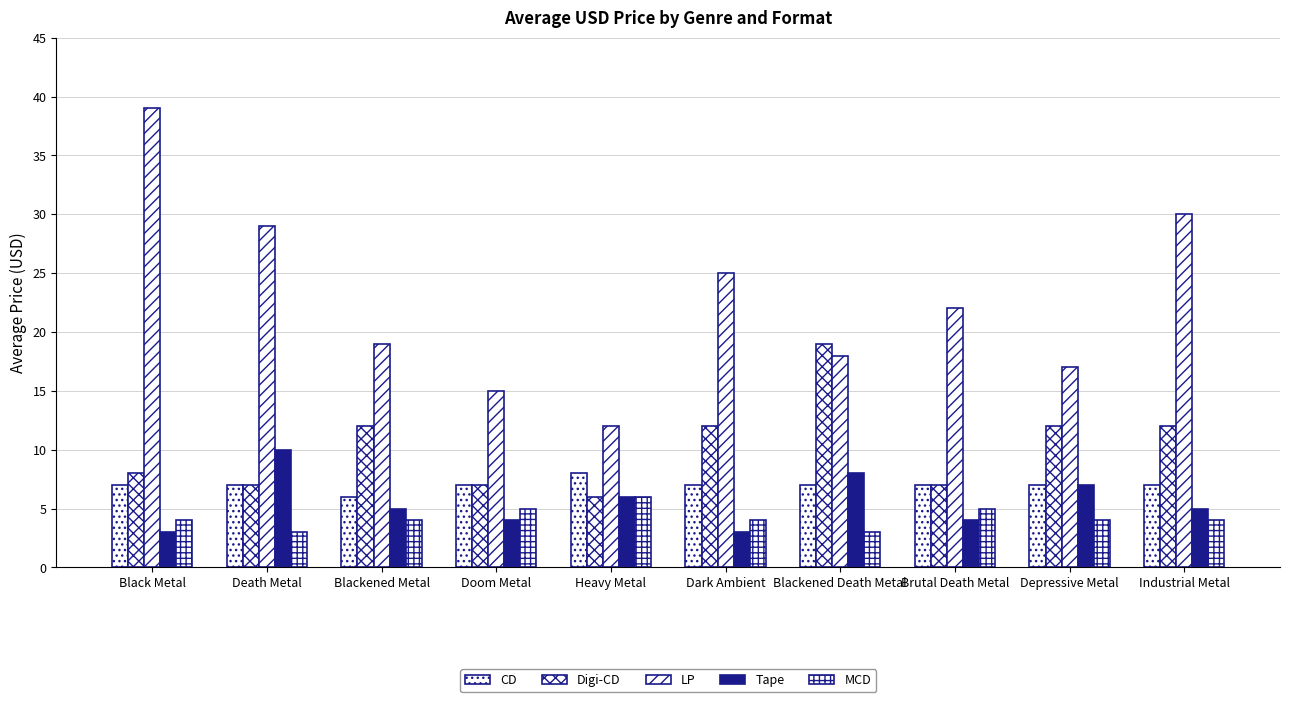

The value of MCD at Death Metal is 3. True or false?

True